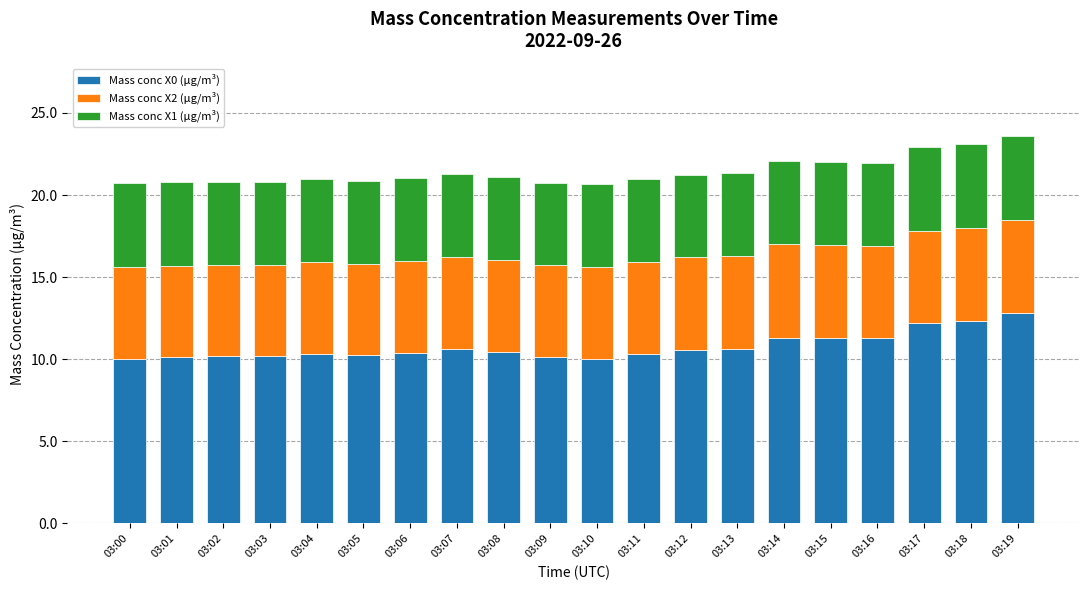

What is the minimum value for Mass conc X0 (μg/m³)?

10.0